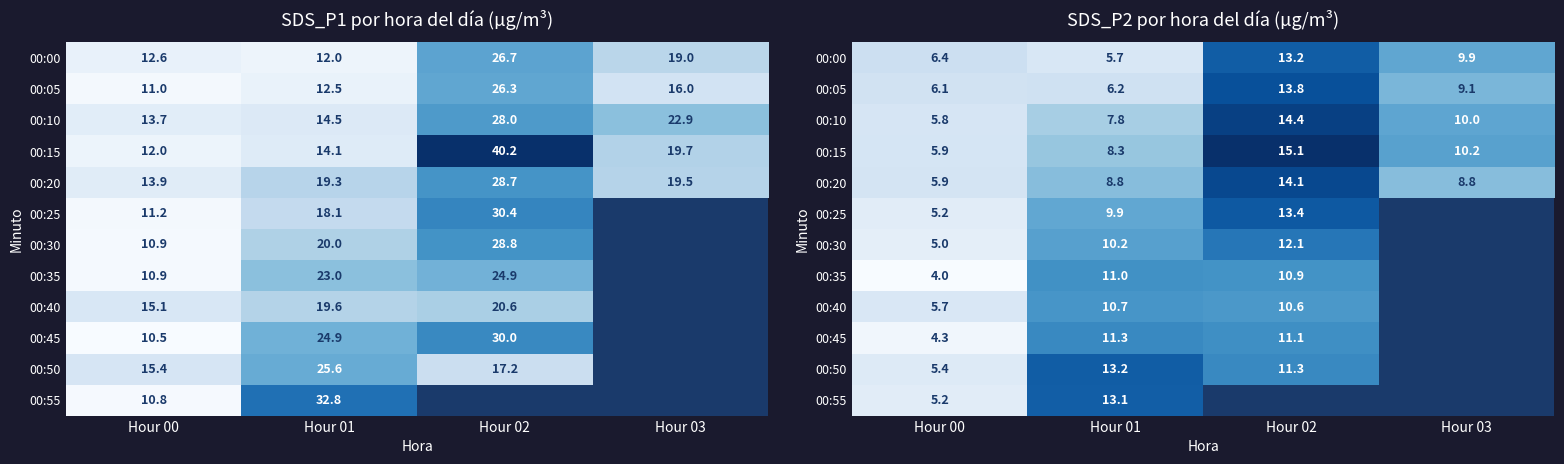

What is the spread (max minus min) of values at Hour 00?

2.4